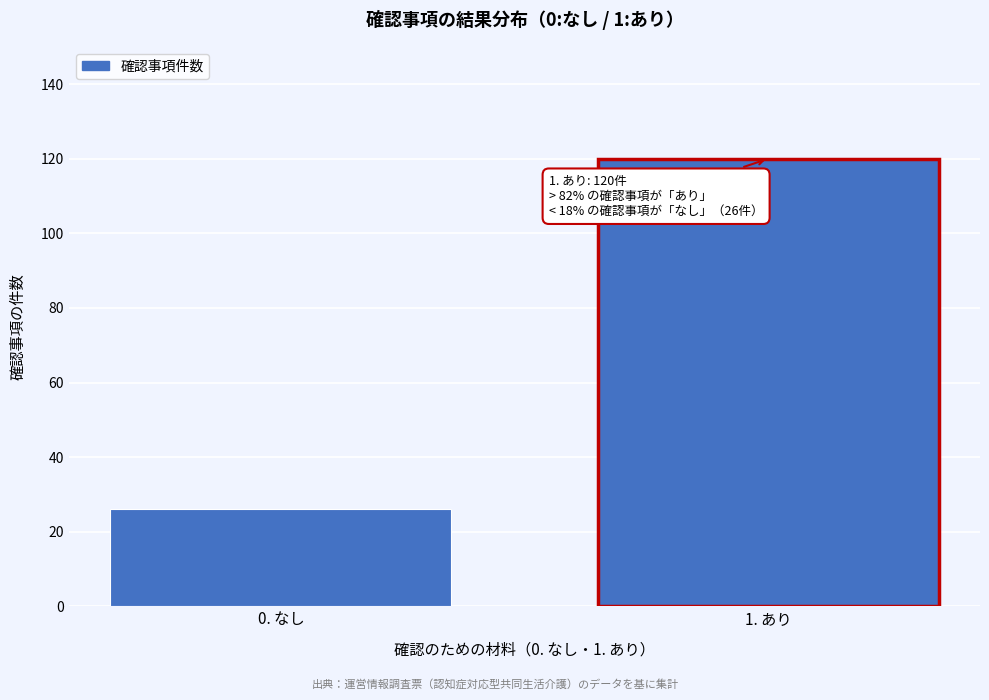

Reading right to left, list all the values displayed in this chart.

1. あり=120	0. なし=26